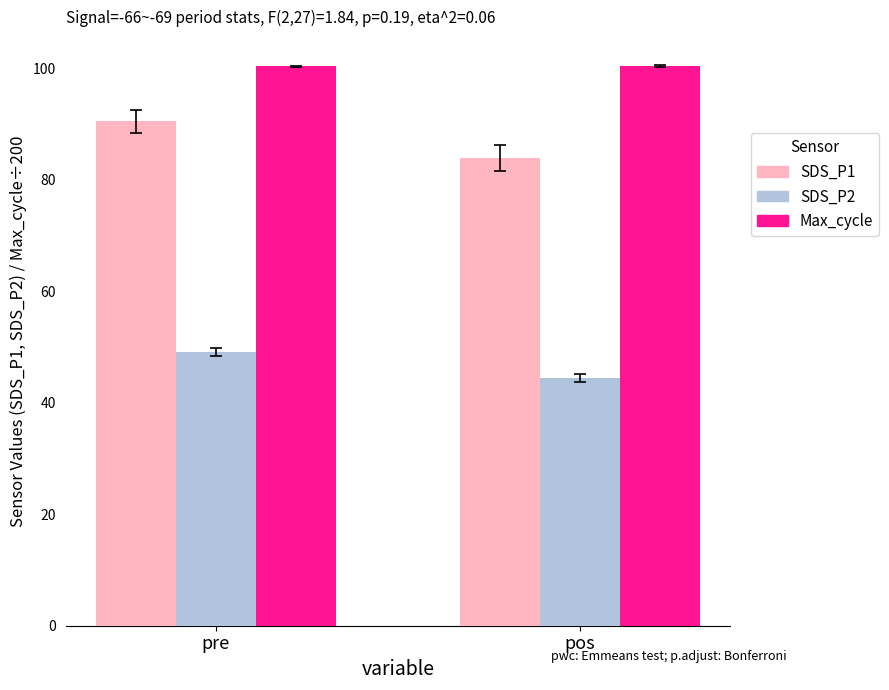

What position from the left is pre?

1